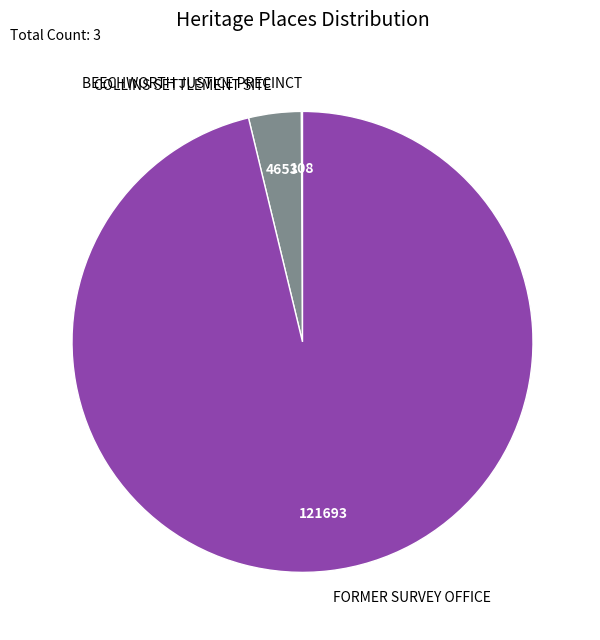

Which category accounts for the majority?

FORMER SURVEY OFFICE